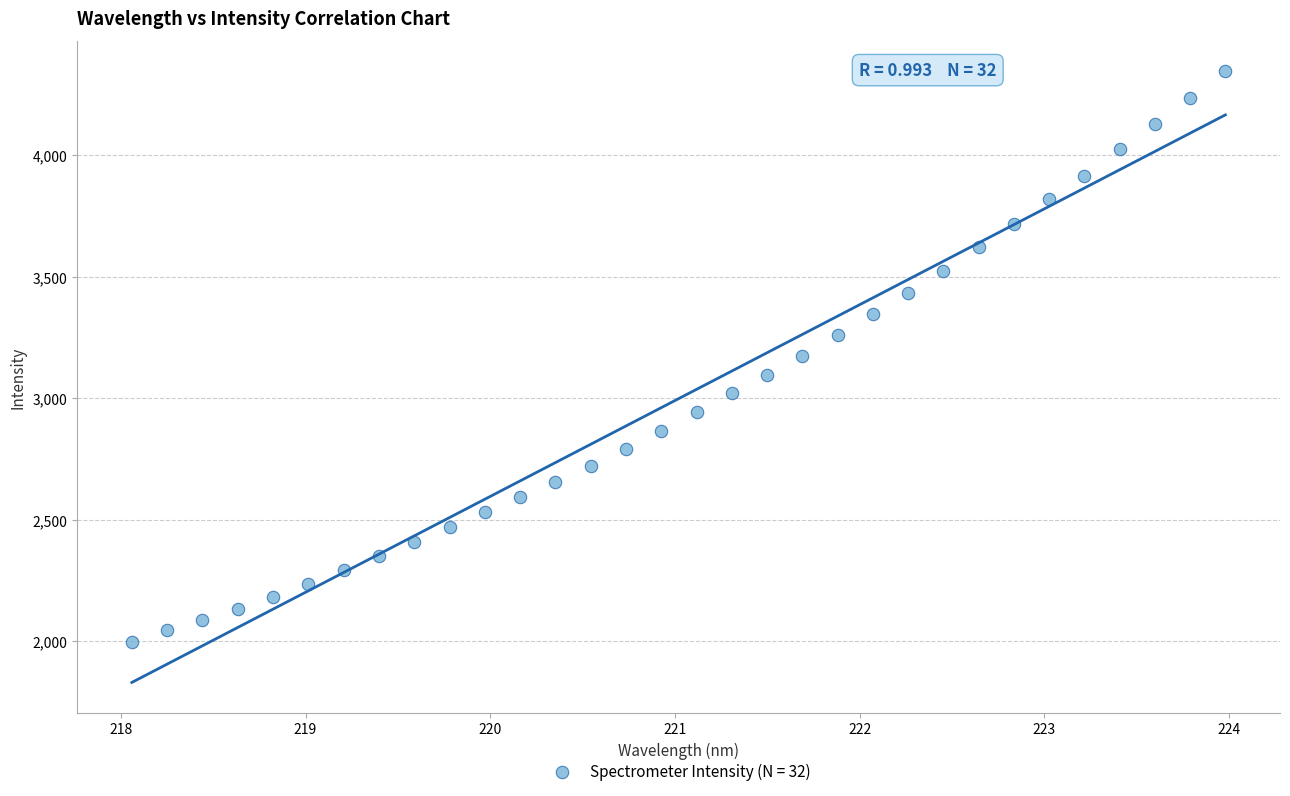

What is the range of X values (max minus min)?

5.9